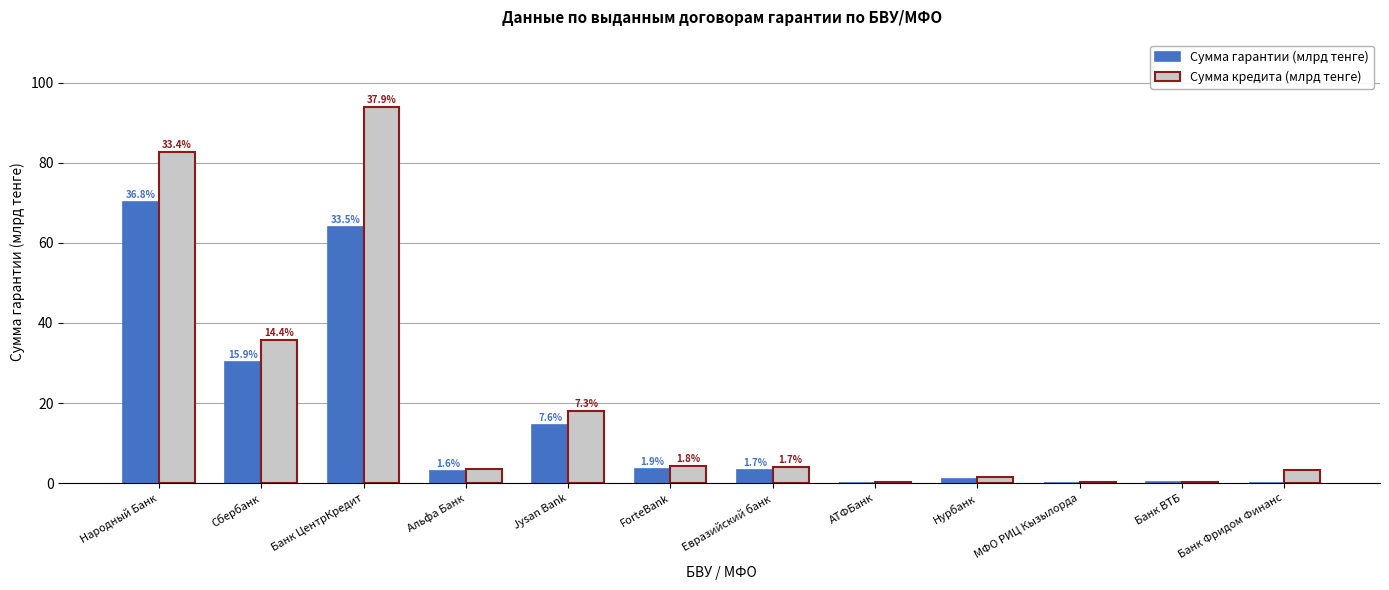

What is the minimum value for Сумма кредита (млрд тенге)?

0.2